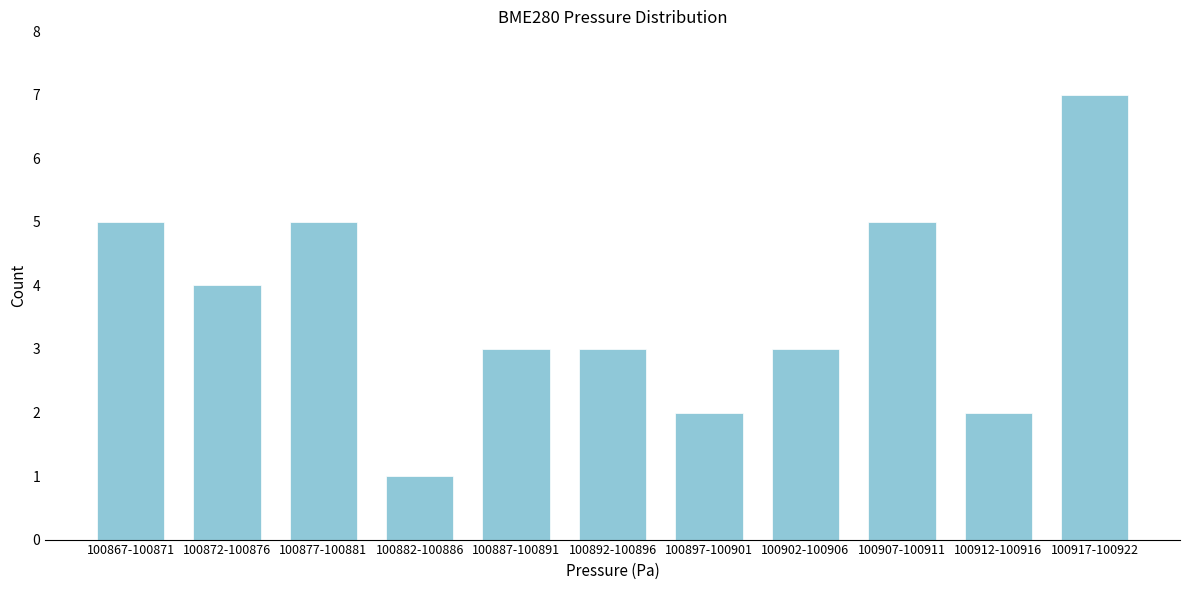

Reading left to right, what are all the values shown in this chart?

100867-100871=5	100872-100876=4	100877-100881=5	100882-100886=1	100887-100891=3	100892-100896=3	100897-100901=2	100902-100906=3	100907-100911=5	100912-100916=2	100917-100922=7